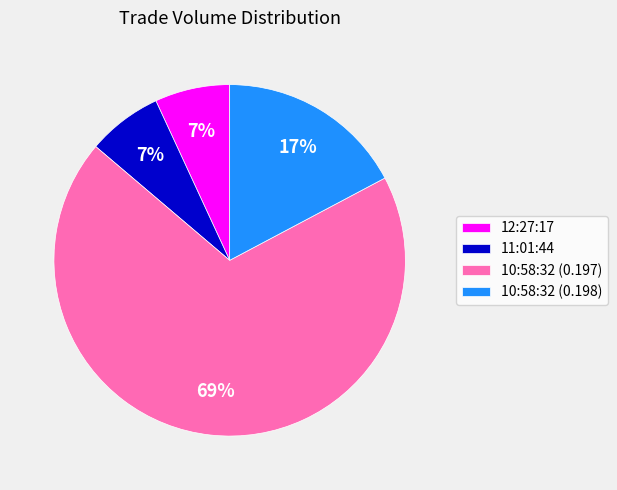

To the nearest percent, what is the difference between the 10:58:32 (0.197) and 11:01:44 slice percentages?

62%